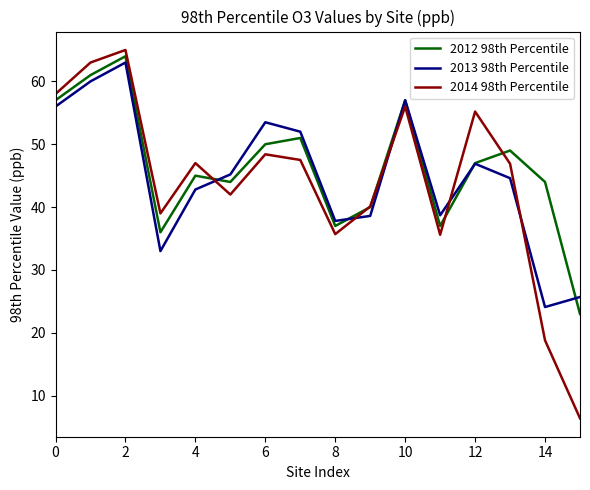

What is the highest value of the 2014 98th Percentile series?

65.0